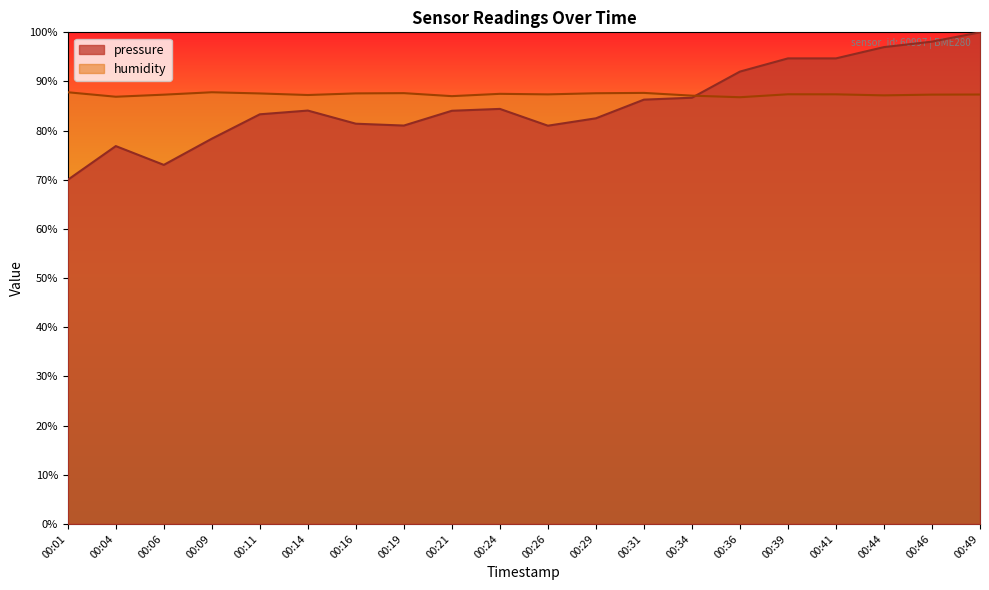

Which series ends up on top after the final intersection of humidity and pressure?

pressure